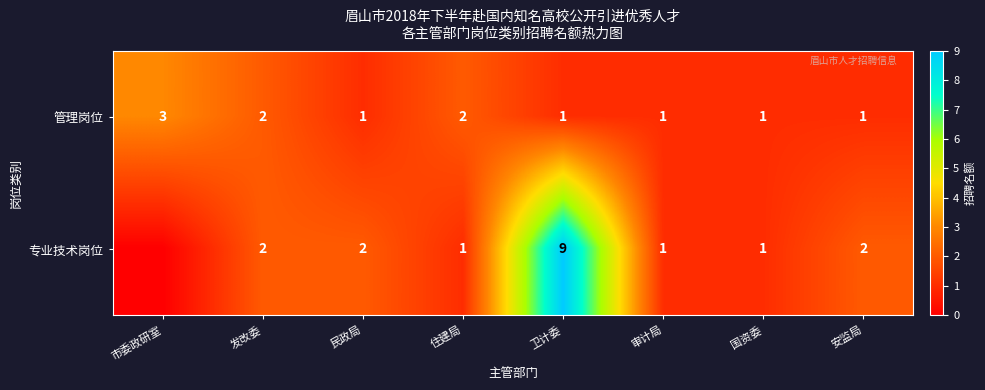

How many 管理岗位 values are between 1 and 2?

7